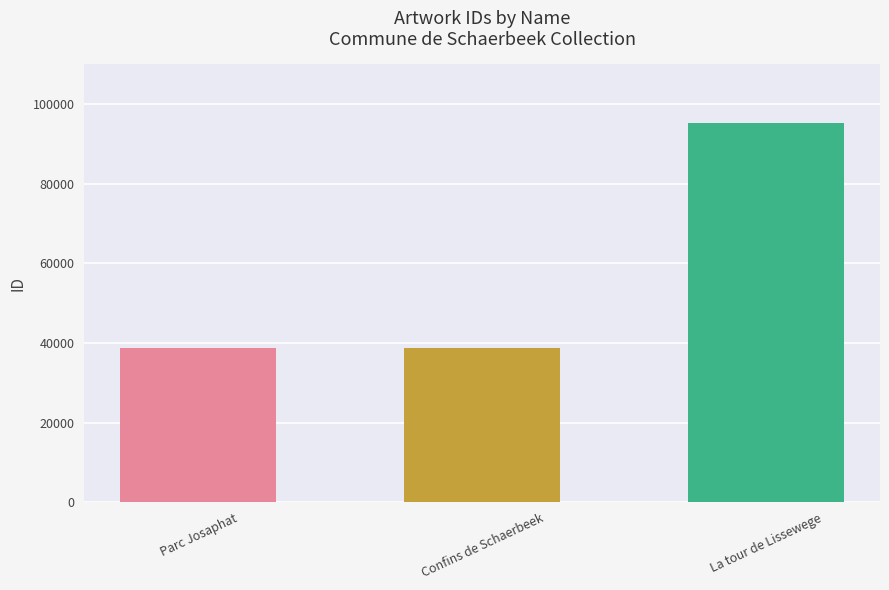

What is the label of the 3rd bar from the left?

La tour de Lissewege